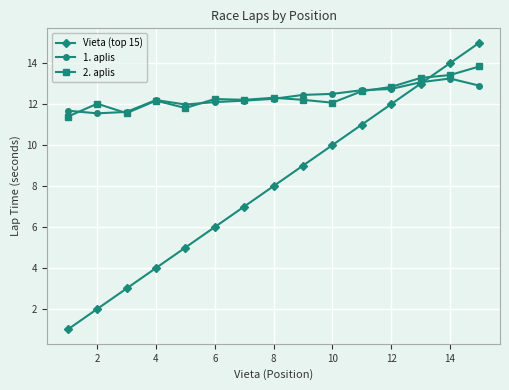

True or false: Vieta (top 15) and 2. aplis intersect in this chart.

True